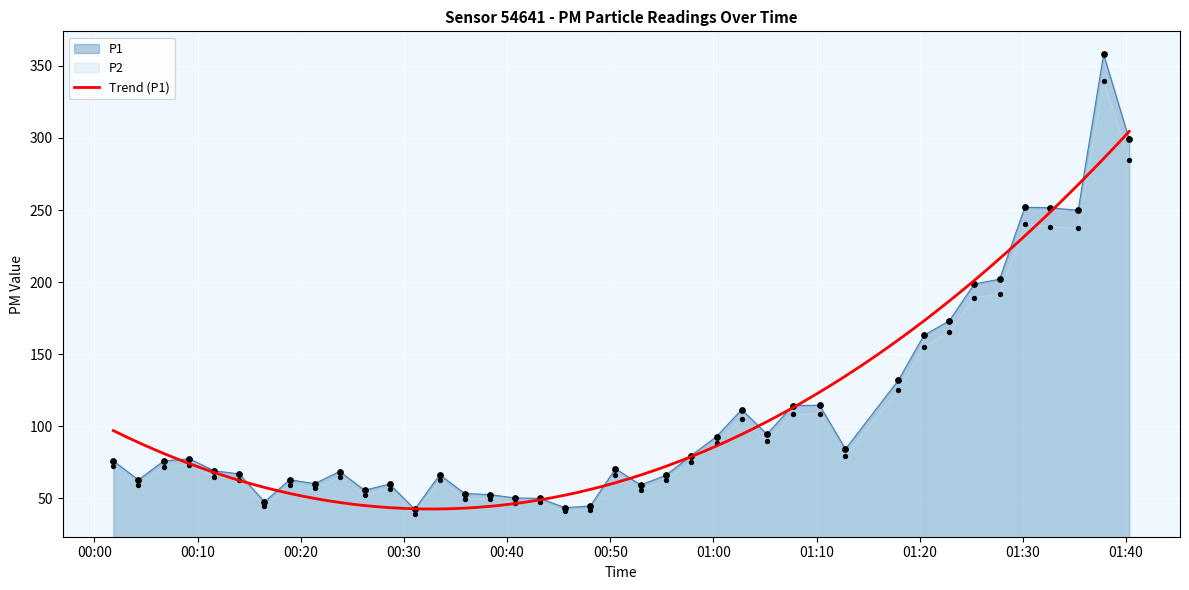

At how many categories does at least one series exceed 254?

2